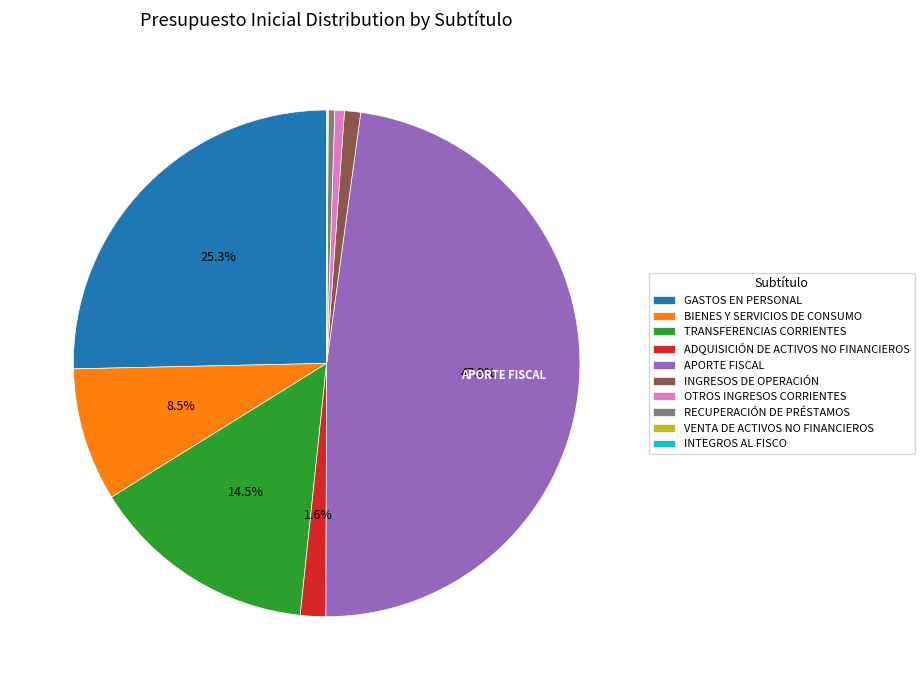

Which slice is the largest?

APORTE FISCAL